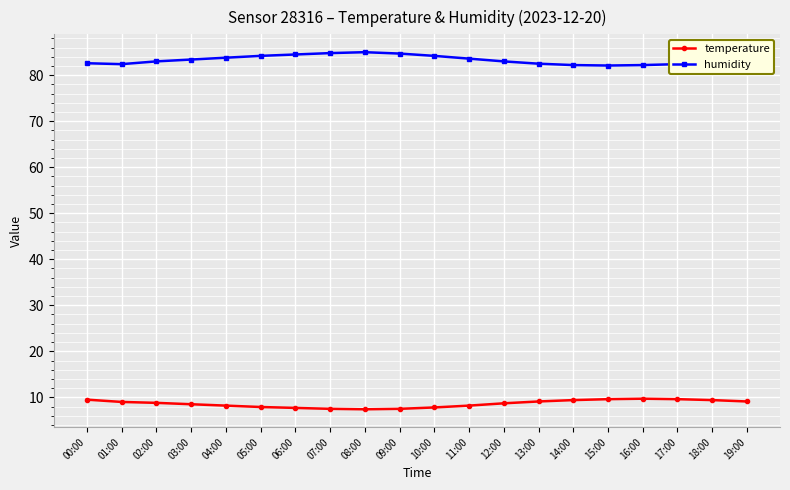

What is the difference between the highest and lowest values at 13:00?

73.4